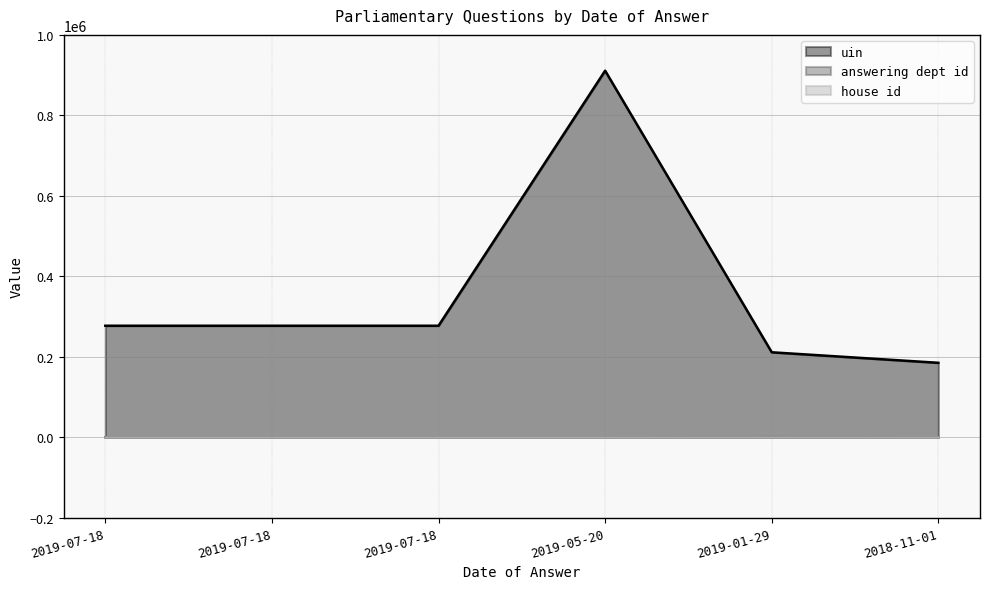

What is the sum of the uin values at 2018-11-01 and 2019-01-29?

396294